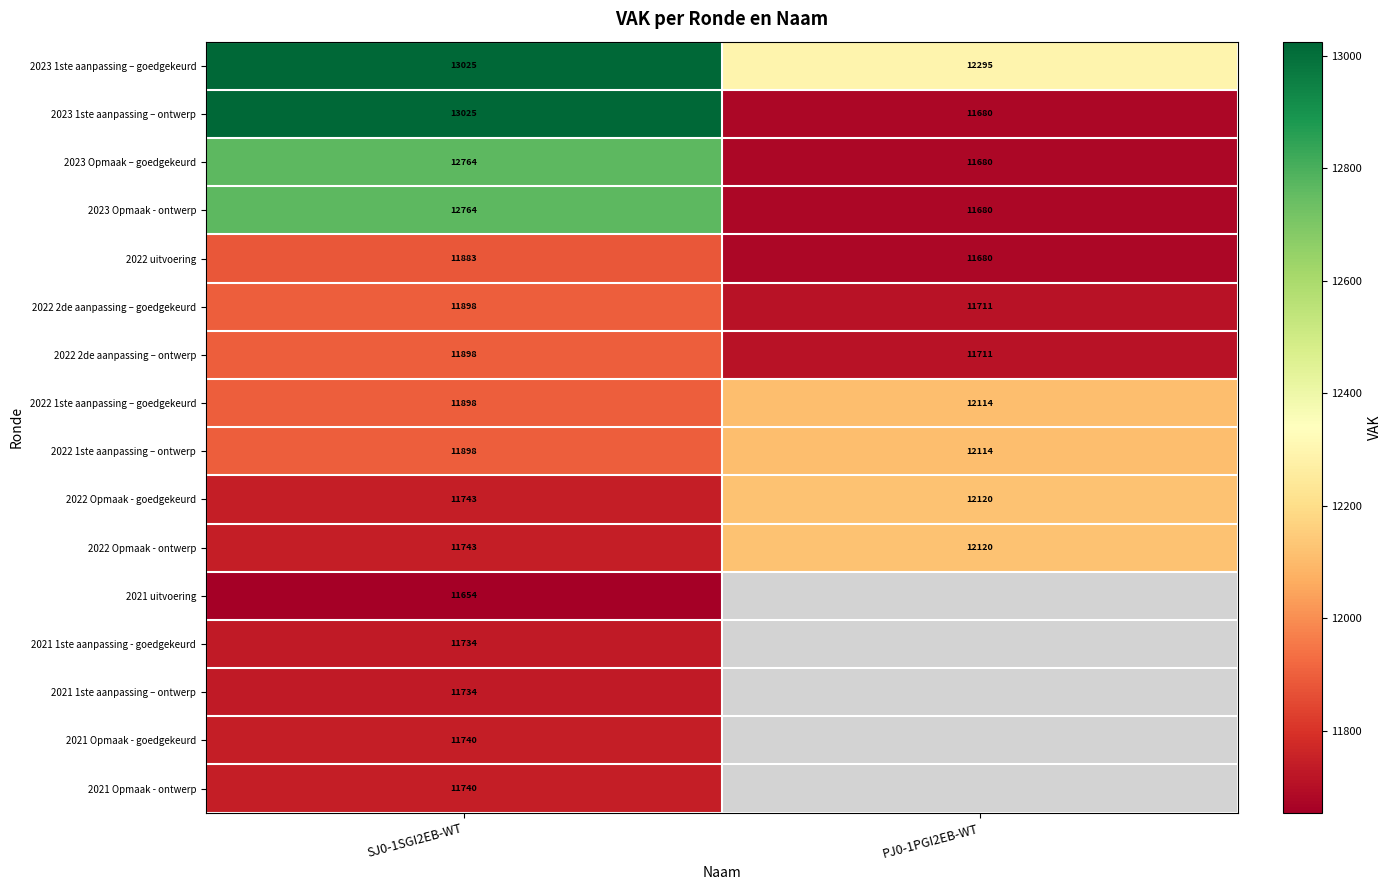

At how many categories does at least one series exceed 710?

2